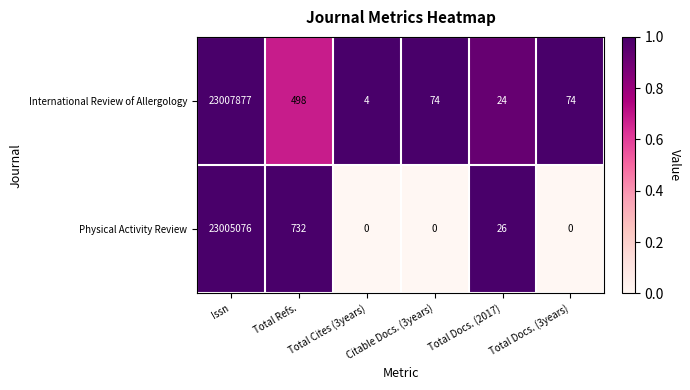

At which category does the chart reach its peak across all series?

Issn